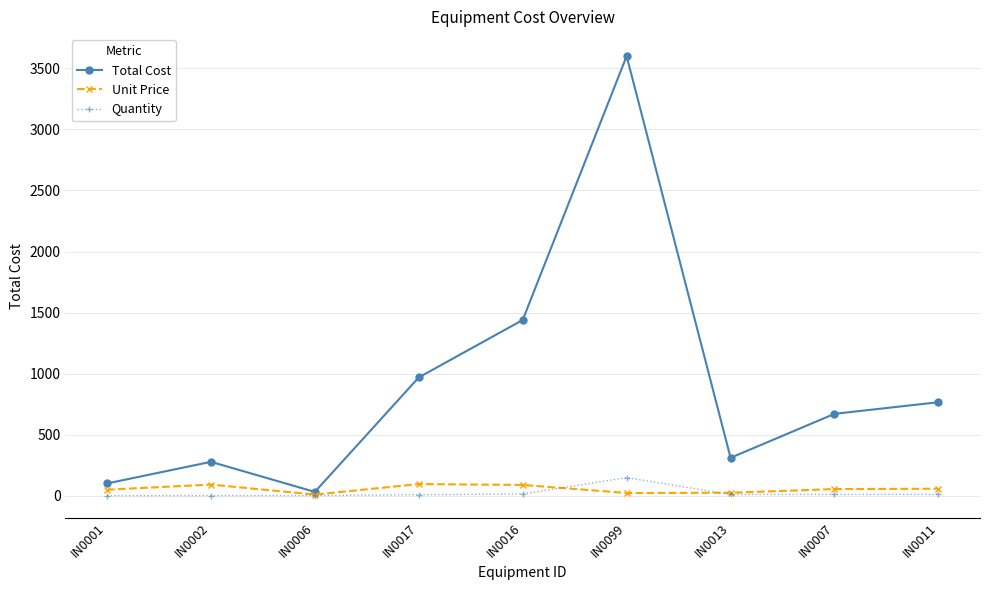

Is the value of Total Cost at IN0017 greater than the value of Quantity at IN0006?

Yes